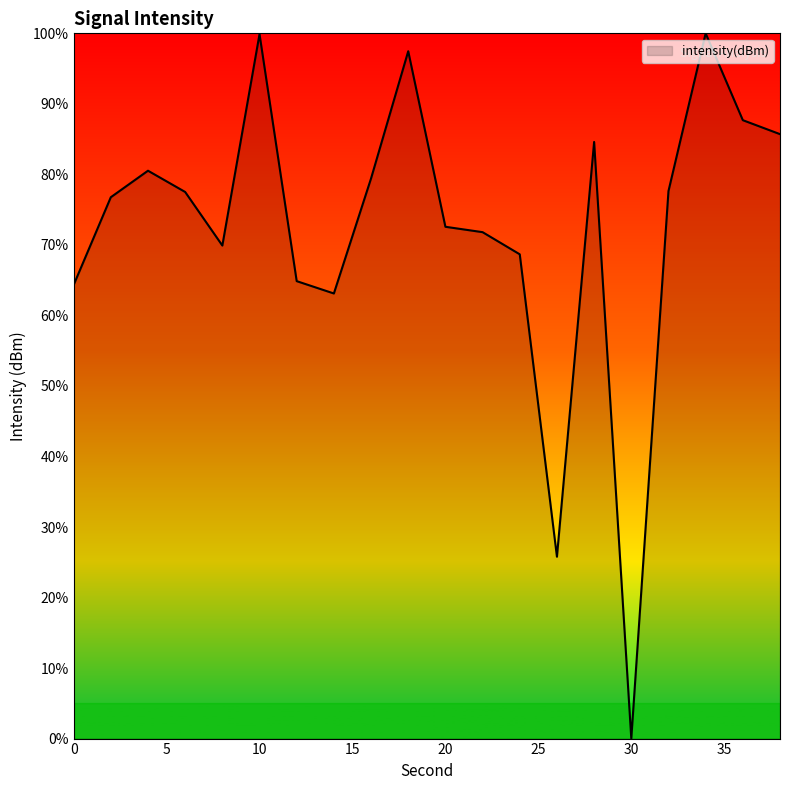

What is the difference between the maximum and minimum values?

100.0